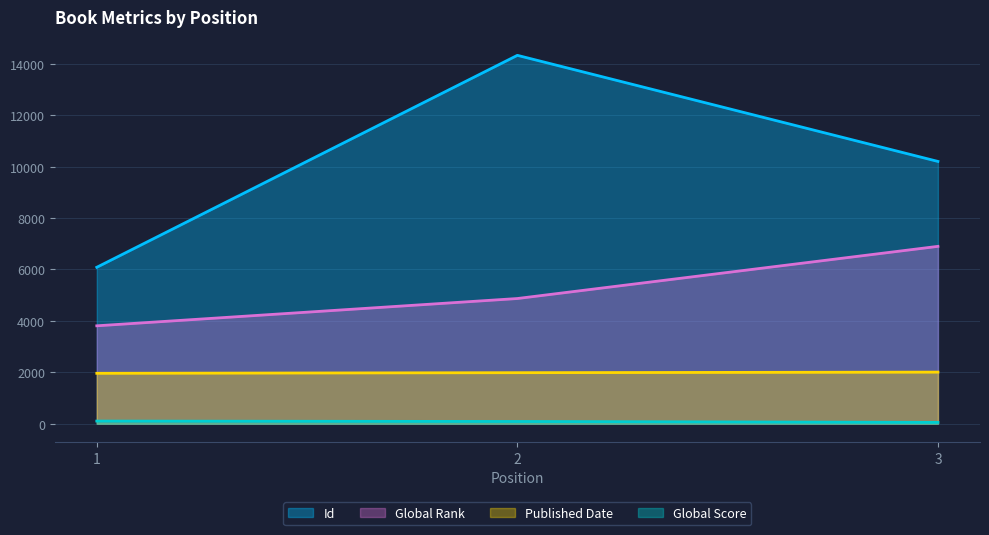

How many data points in Id are above 10200?

1